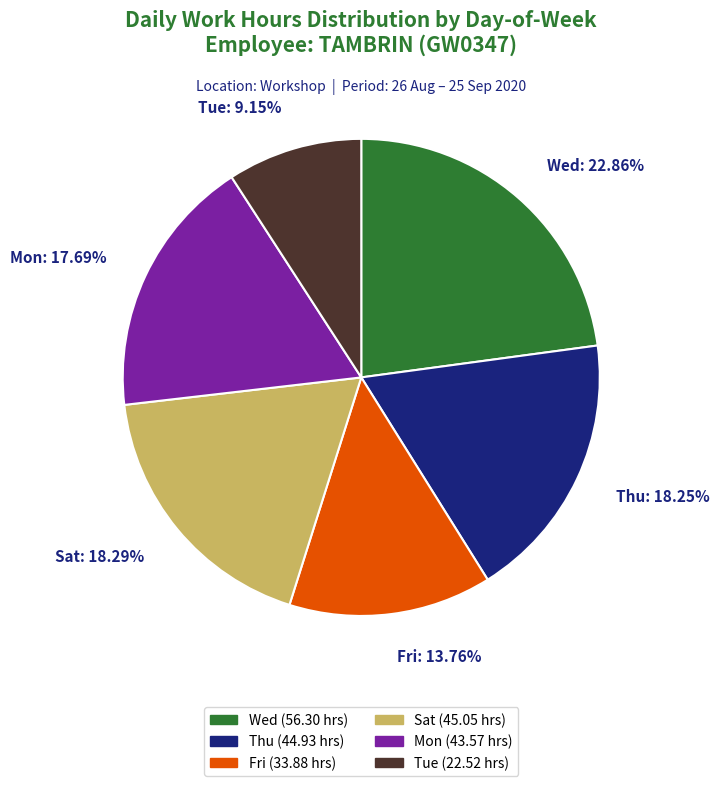

Do Wed: 22.86% and Fri: 13.76% together represent more than half of the pie?

No